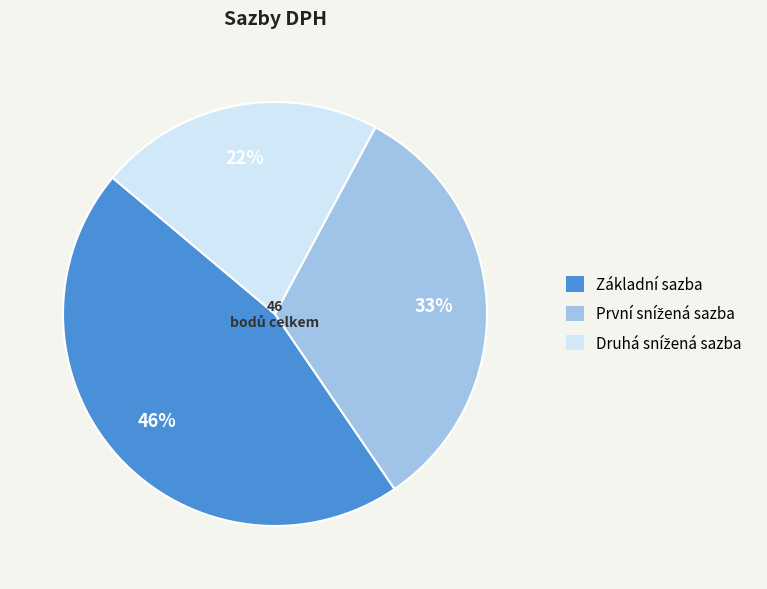

True or false: Základní sazba accounts for 35% of the total.

False